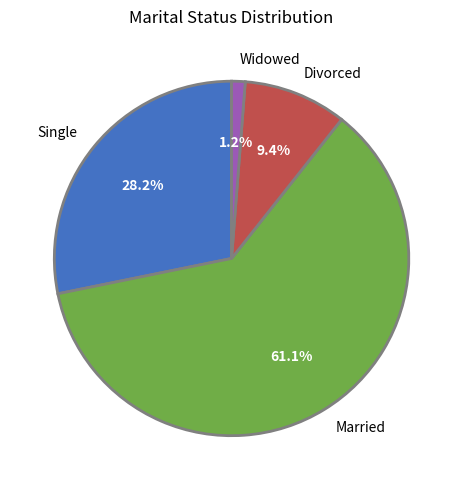

True or false: Single accounts for 28% of the total.

True